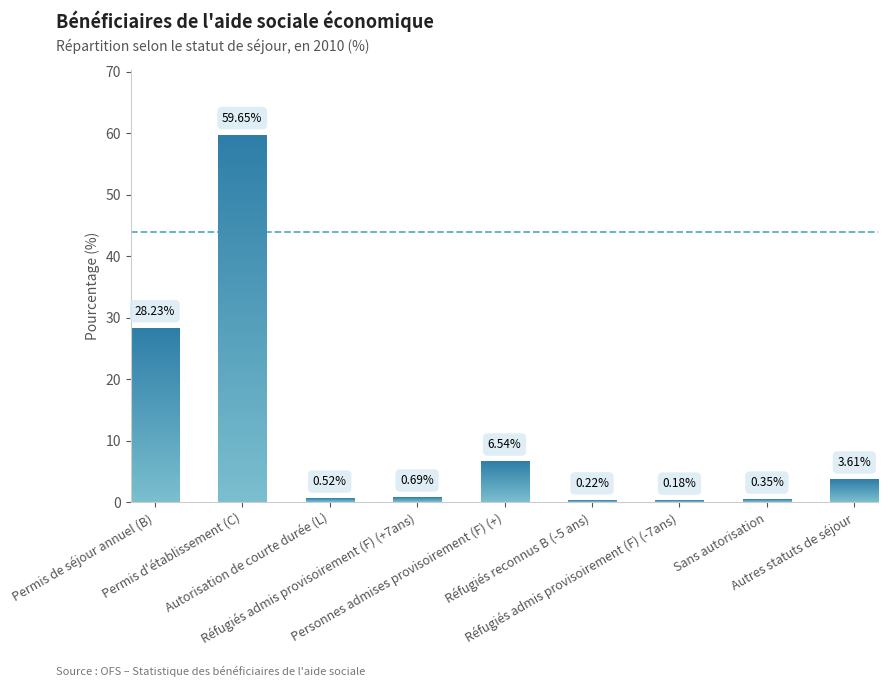

What is the sum of all values?

100.0